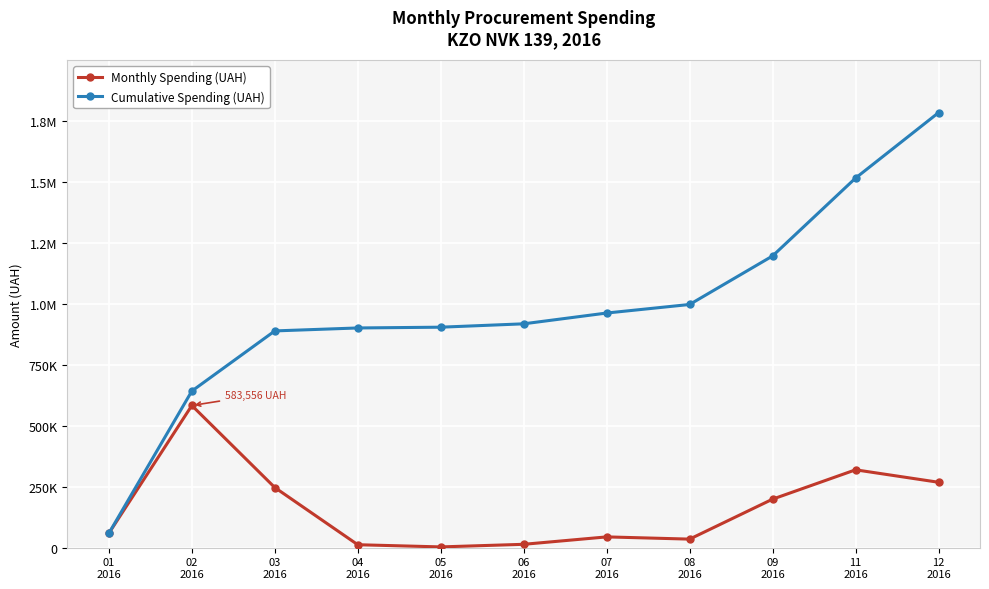

Does the chart have visible grid lines?

Yes